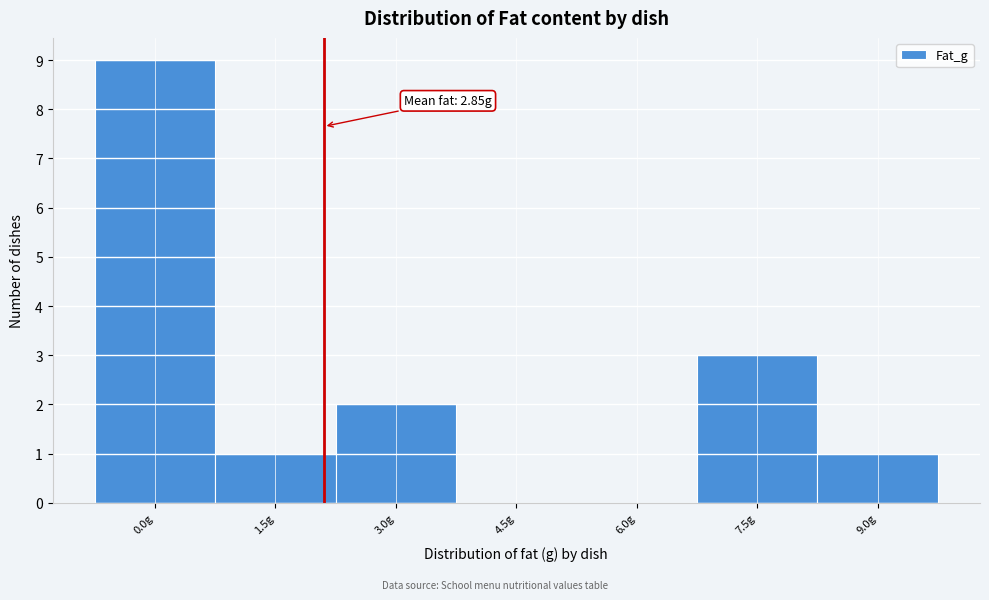

Reading right to left, what are all the values shown in this chart?

9.0g=1	7.5g=3	6.0g=0	4.5g=0	3.0g=2	1.5g=1	0.0g=9